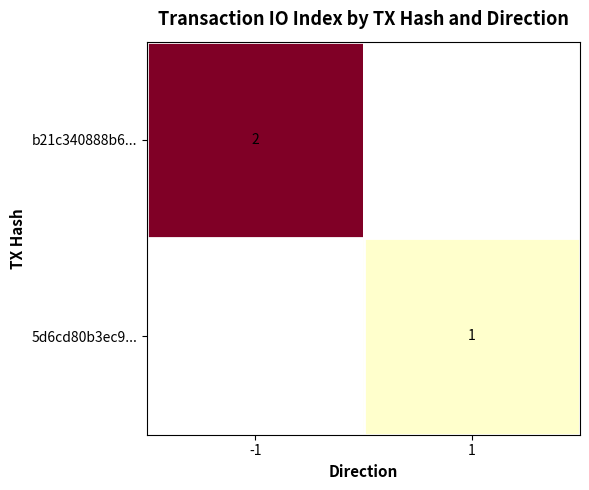

True or false: 5d6cd80b3ec9... has a value of 1 at 1.

True